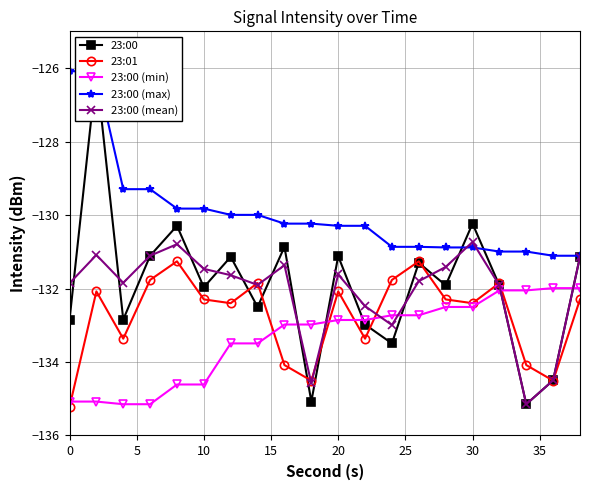

In 23:01, how many points are lower than both neighbors (excluding endpoints)?

6